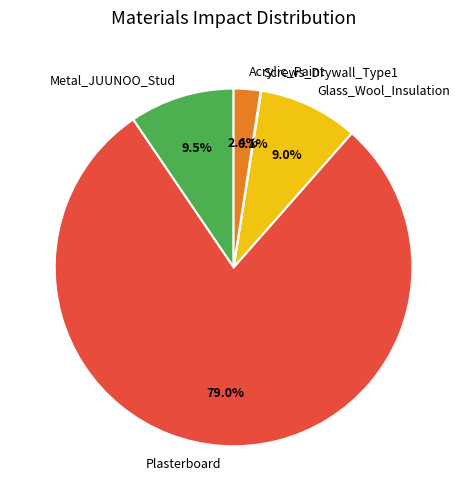

Which category accounts for the majority?

Plasterboard